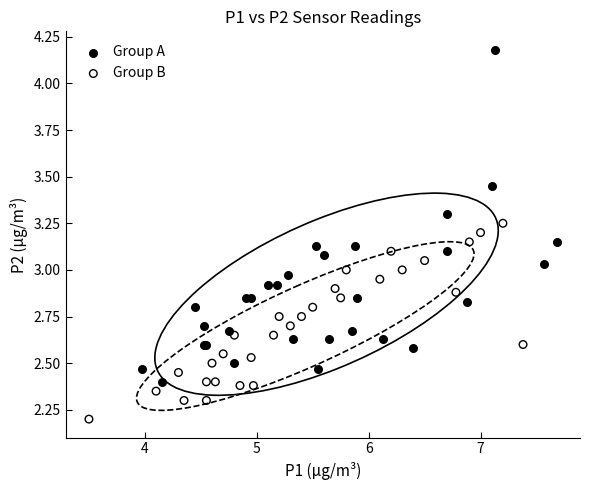

Which series contains the lowest Y value?

Group B